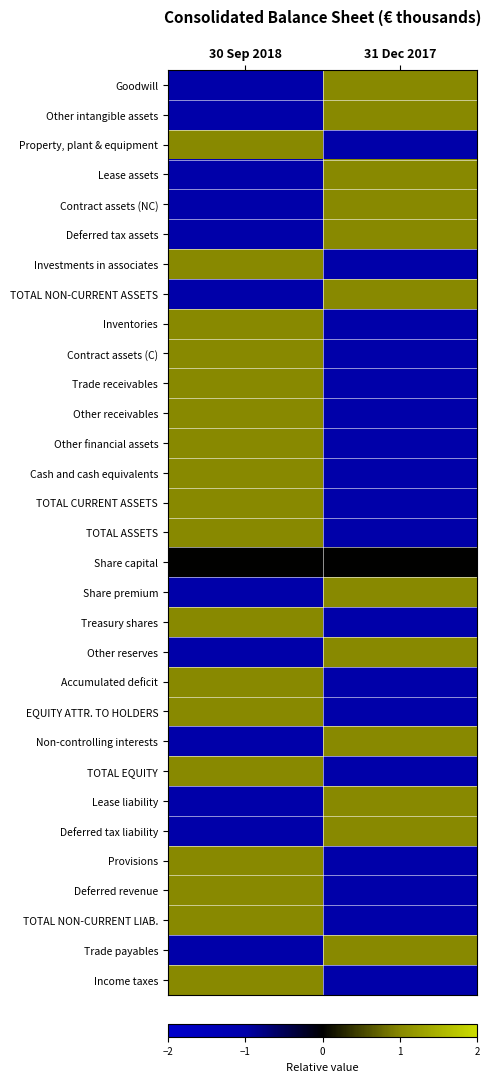

What is the spread (max minus min) of values at 31 Dec 2017?

2